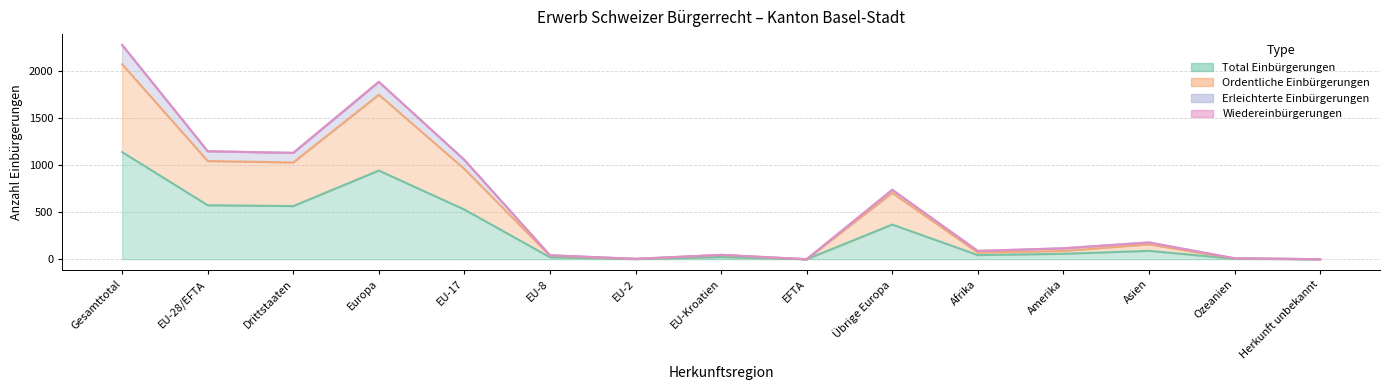

True or false: Erleichterte Einbürgerungen and Total Einbürgerungen intersect in this chart.

False